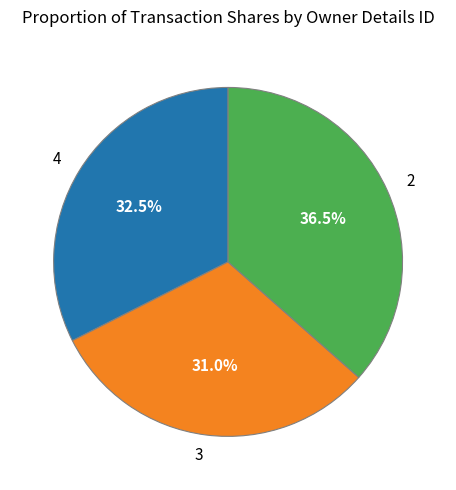

Does 2 account for over 50% of the chart?

No